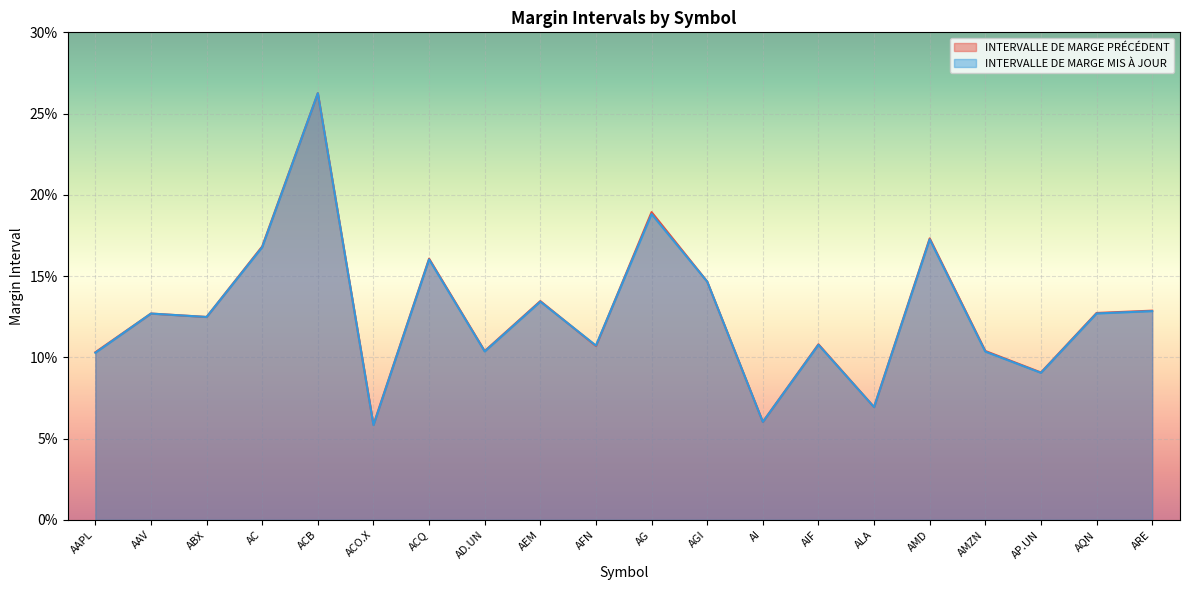

What is the difference between the maximum and minimum values in the INTERVALLE DE MARGE PRÉCÉDENT series?

0.2